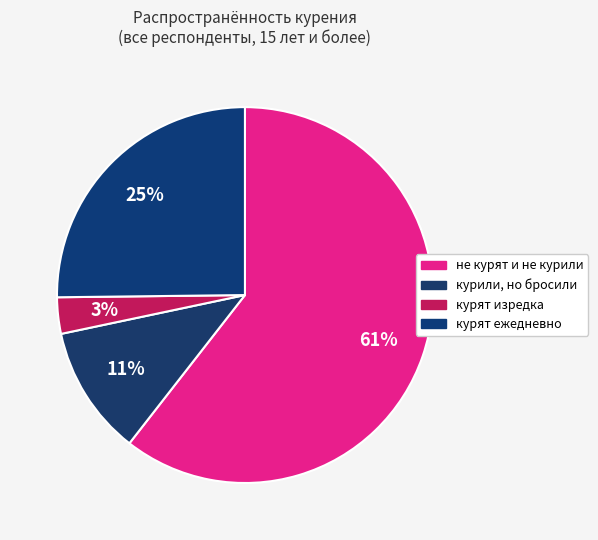

How many slices are in this pie chart?

4